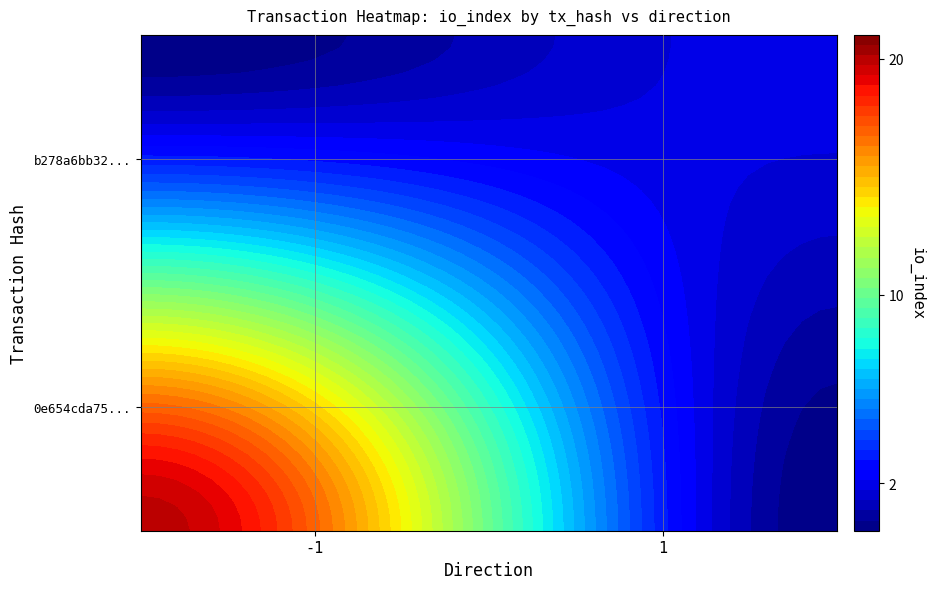

Rank the series at io_index from highest to lowest value.

0e654cda75e1ad7beaec063e322352e7d32a111, b278a6bb32ed85c98f78436cf62bfc122eb4e33